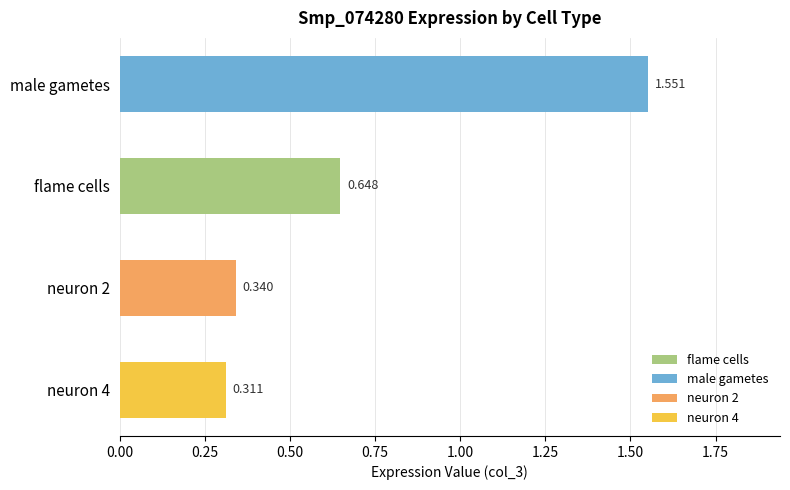

List the labels in order of value, smallest first.

neuron 4, neuron 2, flame cells, male gametes